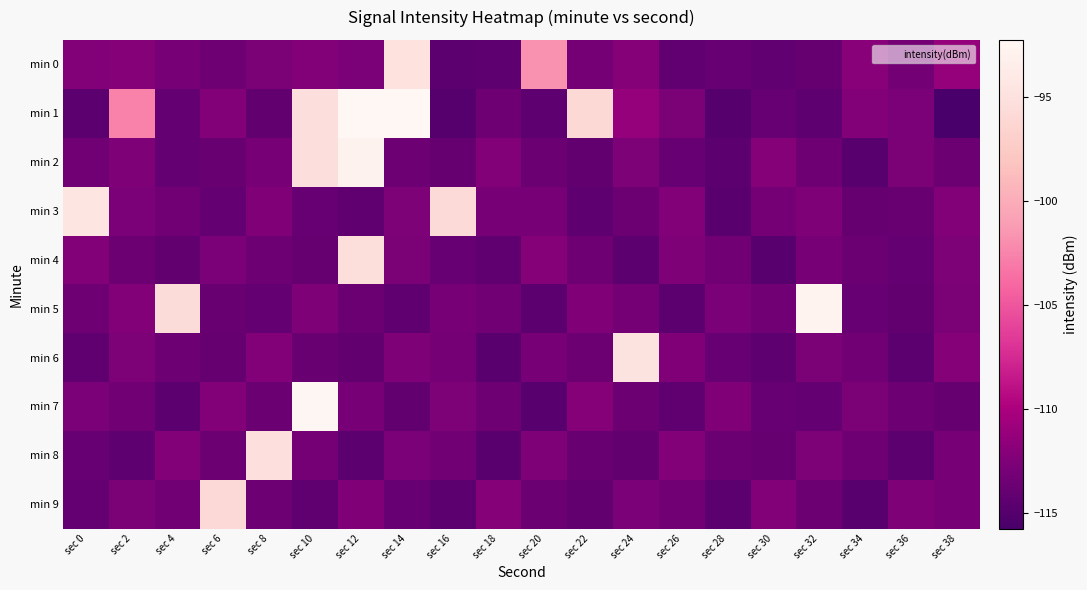

Which has a higher value, sec 36 or sec 10?

sec 10